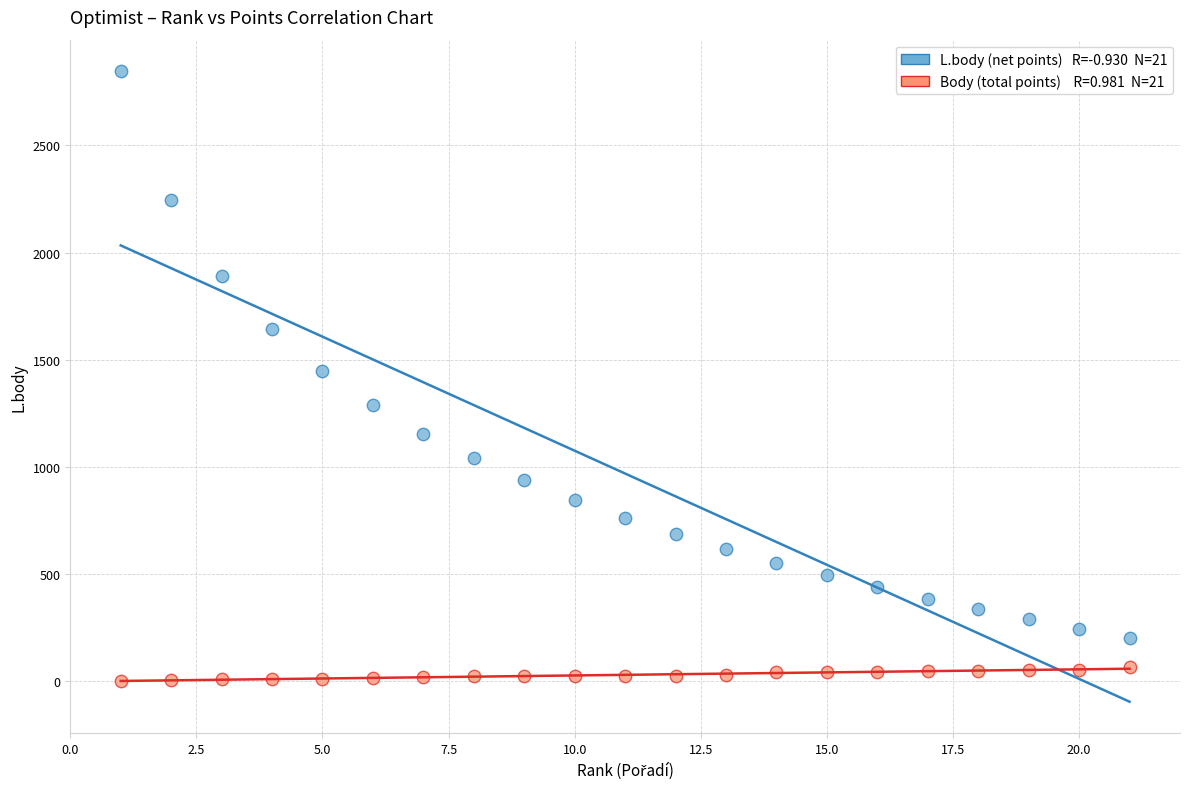

Across all data points, what is the range of Y values (max minus min)?

2843